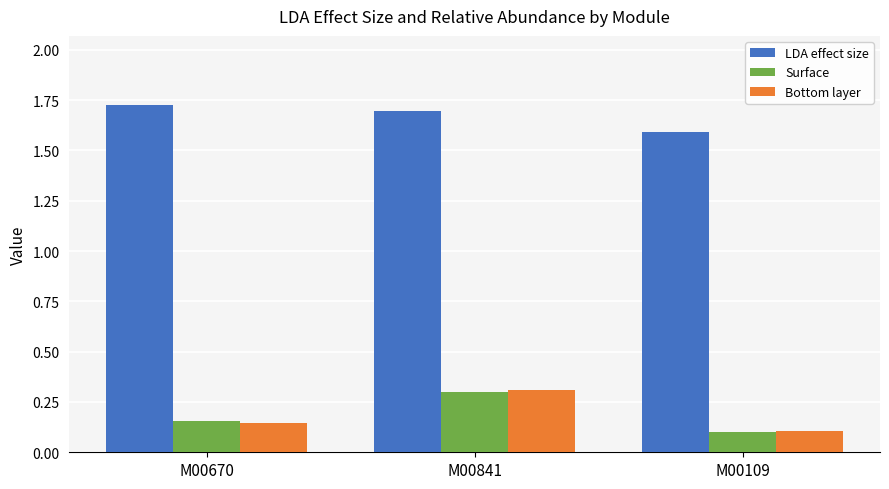

Which series changed the most between M00670 and M00841?

Bottom layer